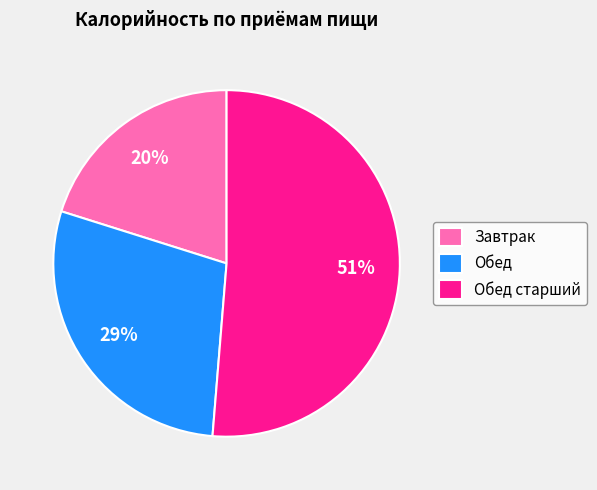

What percentage is the Завтрак slice, to the nearest percent?

20%